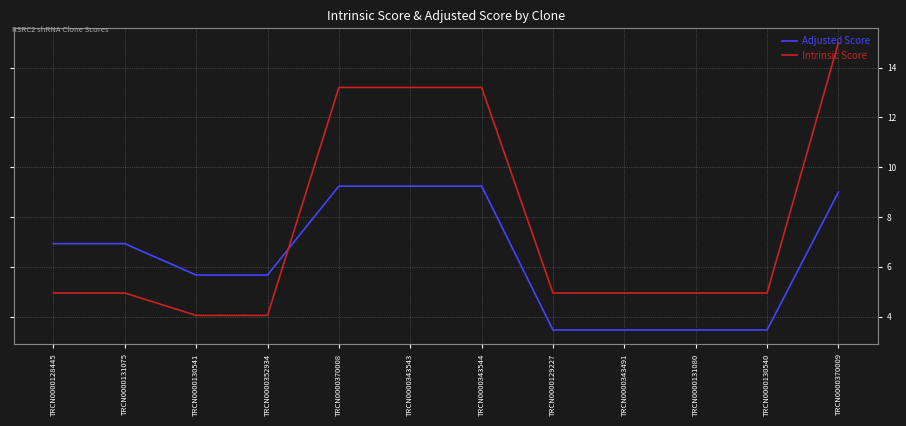

After their last crossing, which series has the higher values: Intrinsic Score or Adjusted Score?

Intrinsic Score